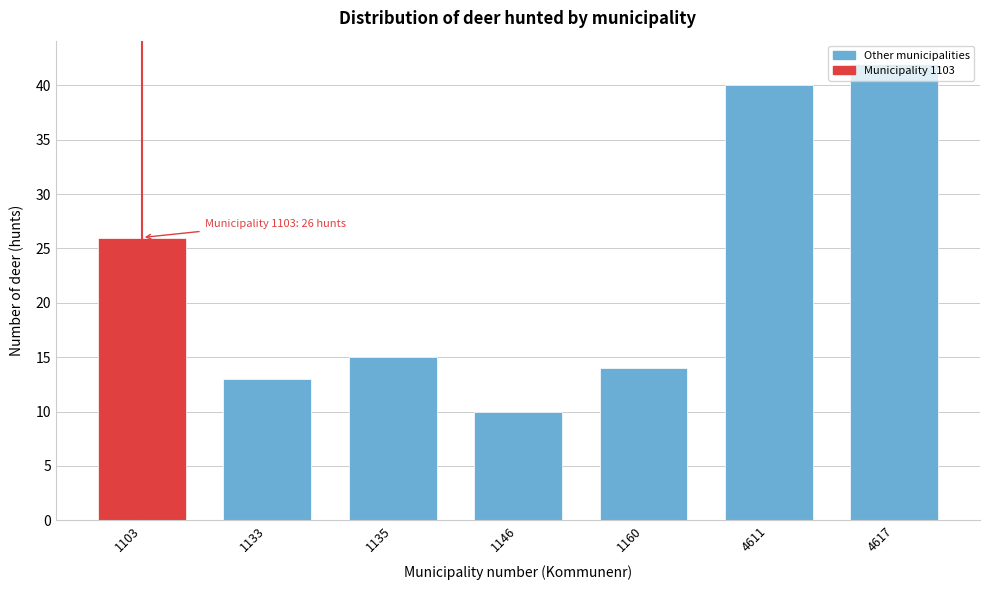

Which category has the lowest value across all series?

1146